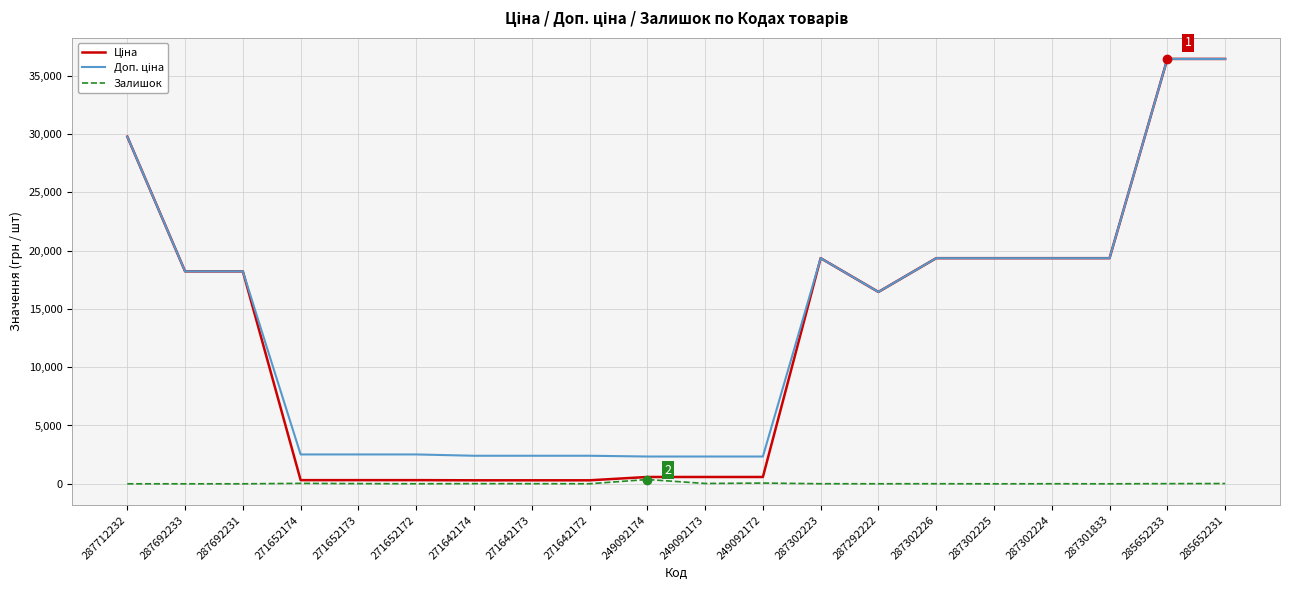

What is the total value across all series at 287712232?

59523.0